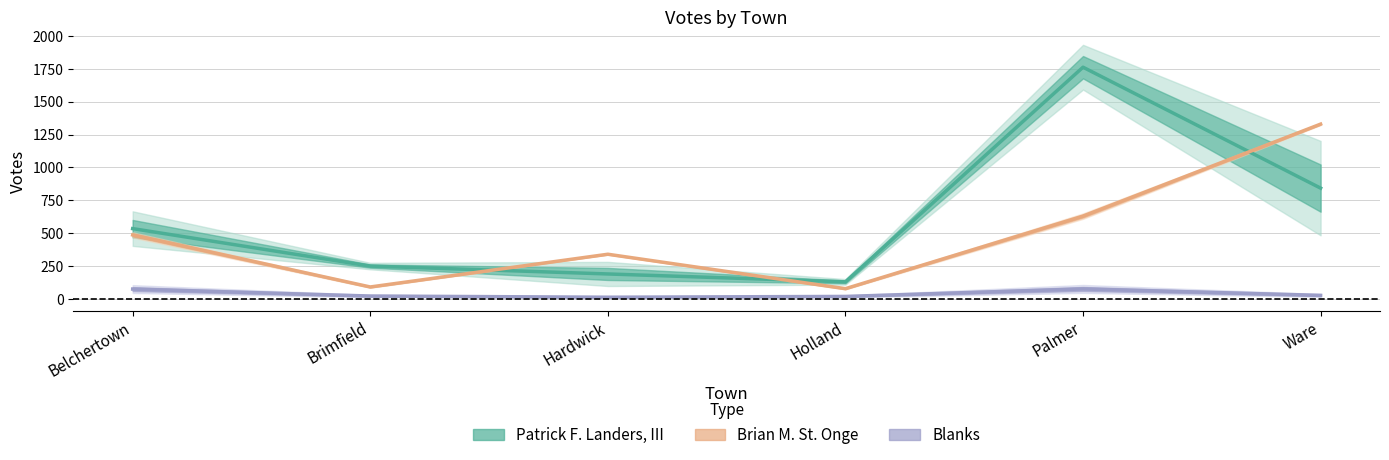

At which category is the sum across all series the highest?

Palmer